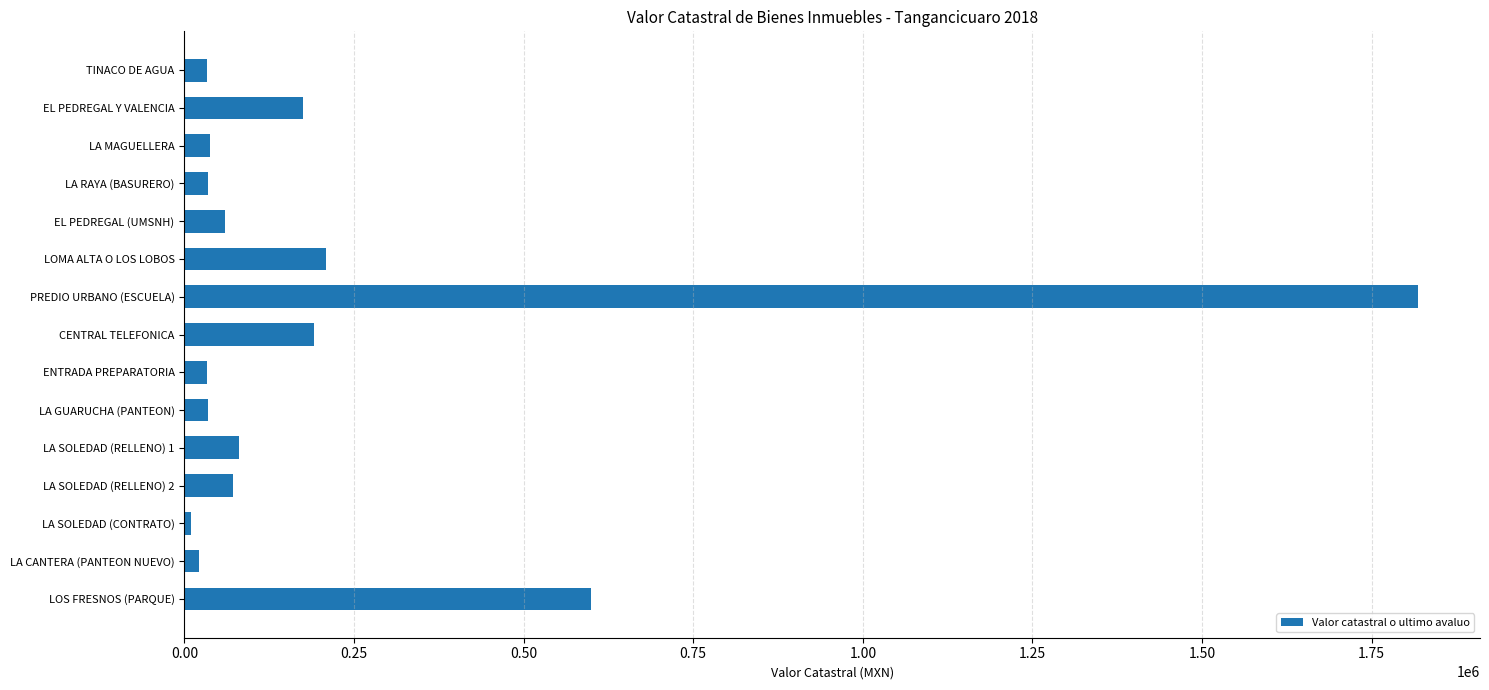

What is the label of the 1st bar from the bottom?

LOS FRESNOS (PARQUE)